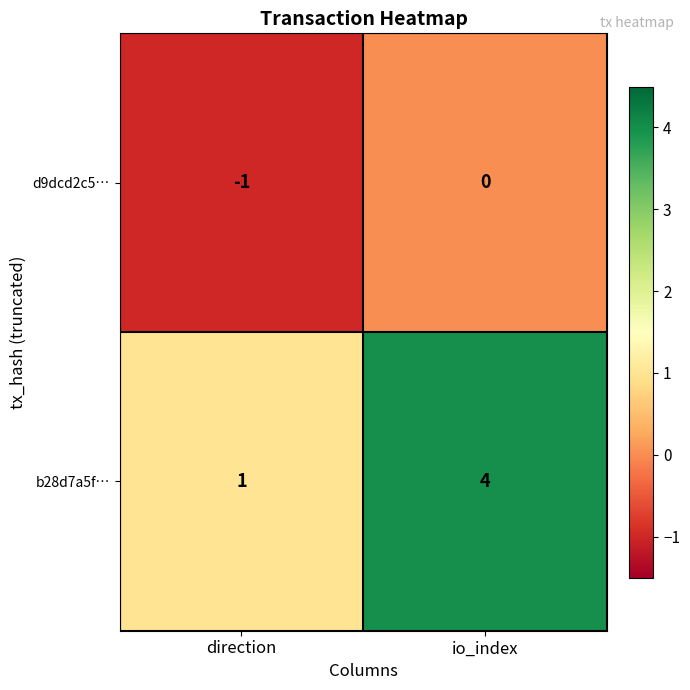

Rank the series by their maximum value, from lowest to highest.

d9dcd2c5…, b28d7a5f…